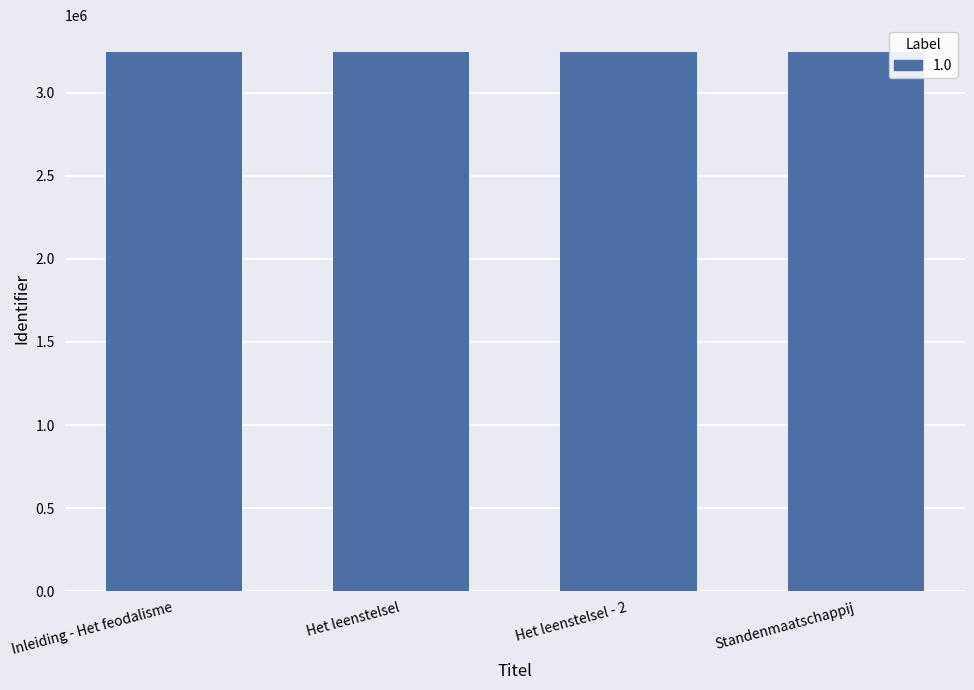

The chart shows a value of 4935756 at Het leenstelsel - 2. True or false?

False